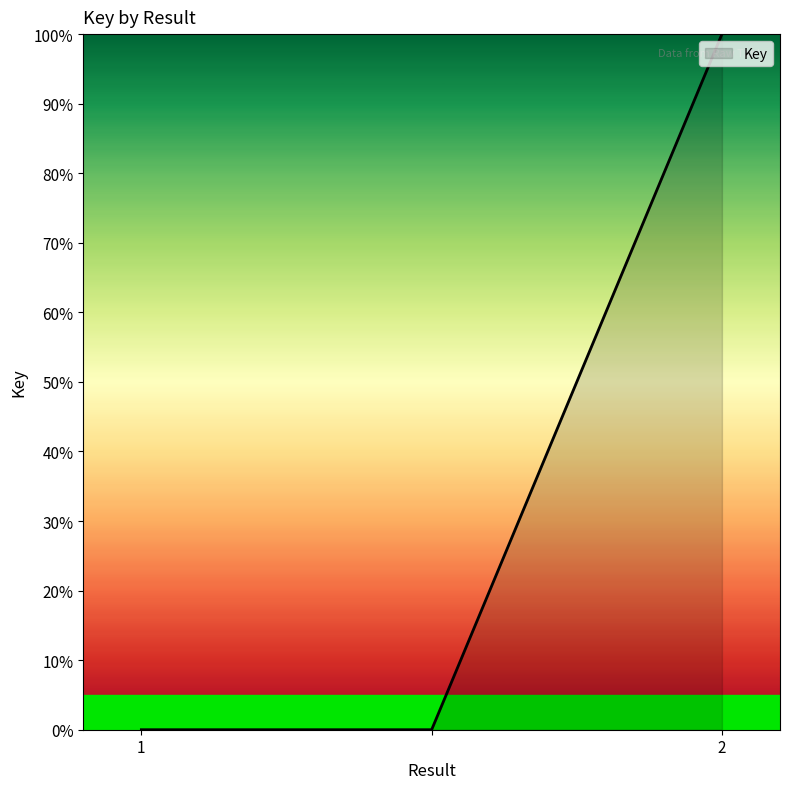

What is the maximum value shown in the chart?

100